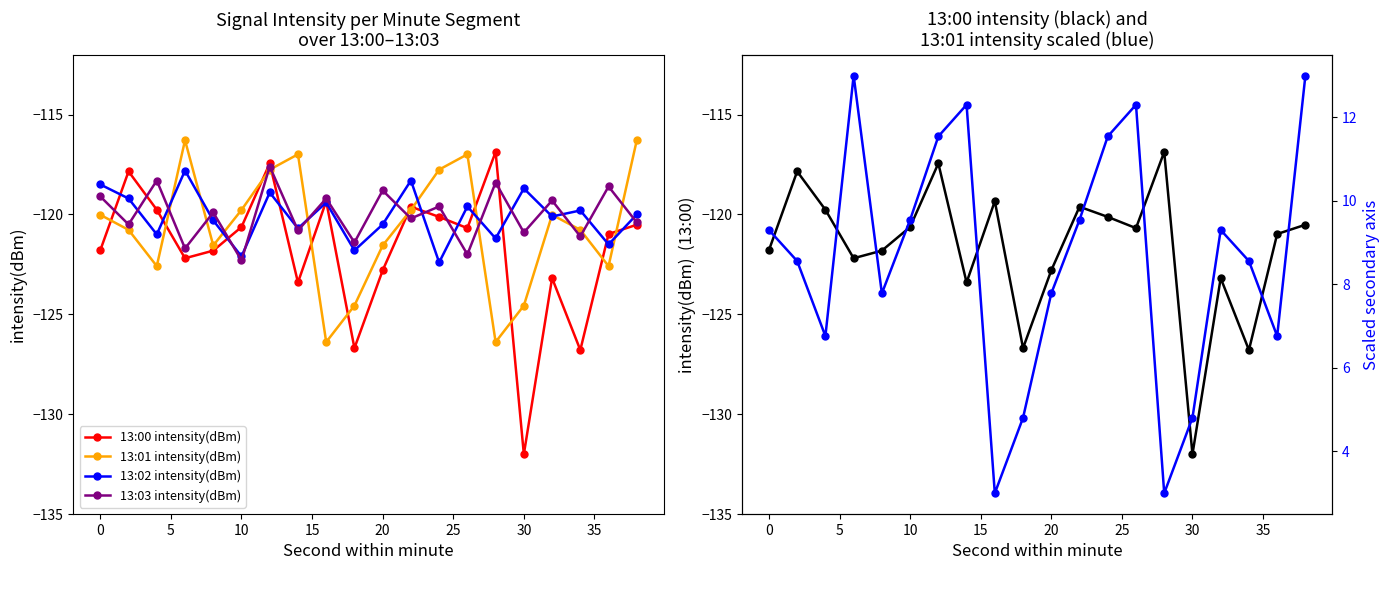

Which series has the largest range (max minus min)?

13:00 intensity(dBm)